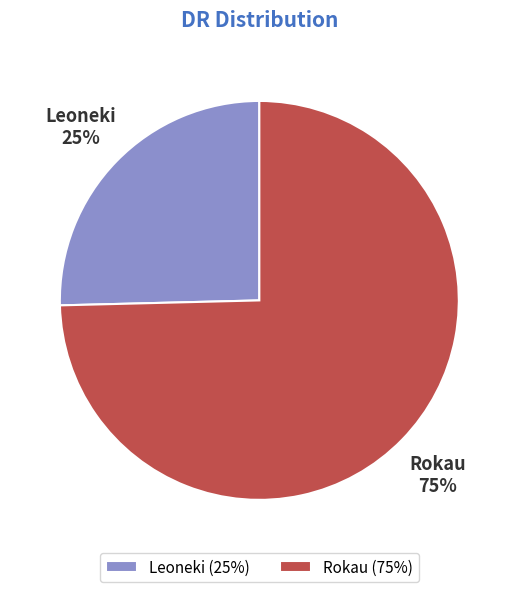

To the nearest percent, what is the combined percentage of Leoneki and Rokau?

100%